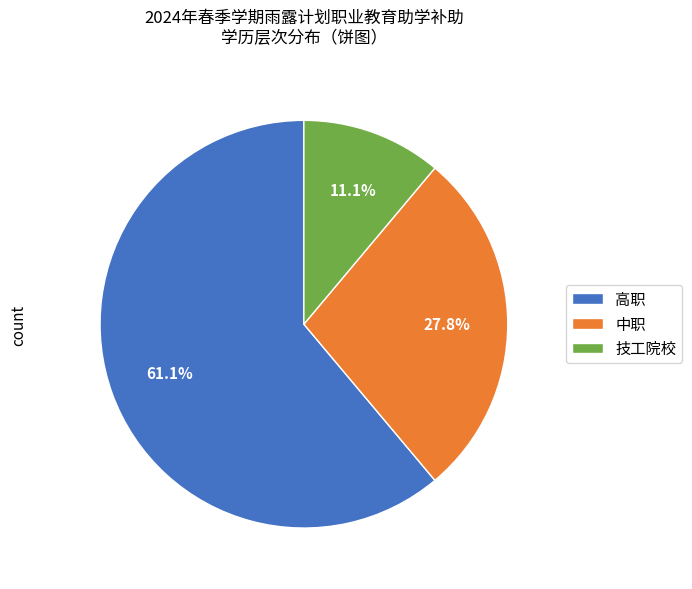

Is 中职 the majority of the pie?

No